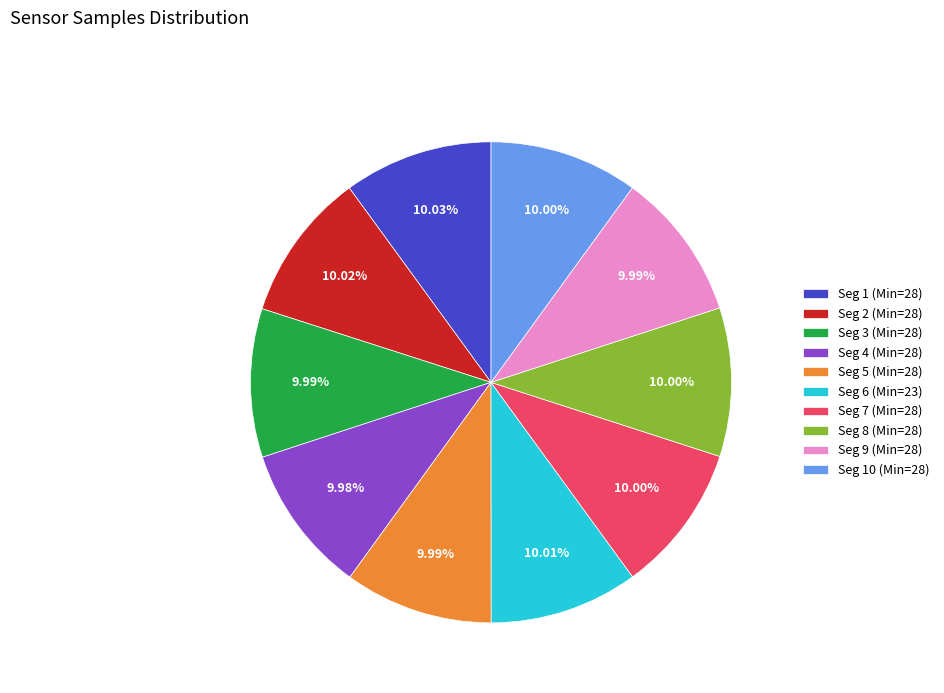

What is the ratio of the value at Seg 3 (Min=28) to the value at Seg 10 (Min=28)?

1.0